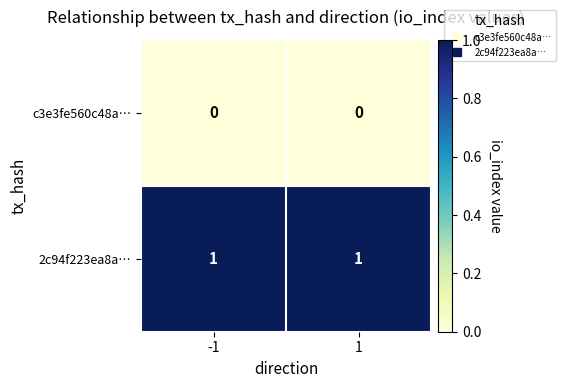

List the series in order of their overall mean, highest first.

2c94f223ea8a…, c3e3fe560c48a…